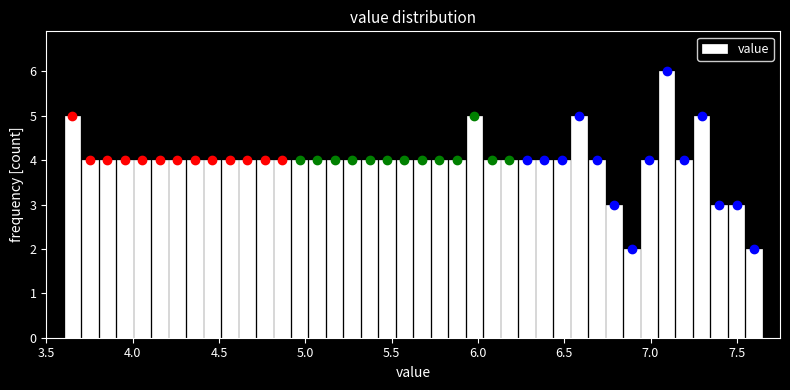

Around what value on the x-axis is the tallest bar? Give the approximate position of its centre, as read against the axis.

7.10